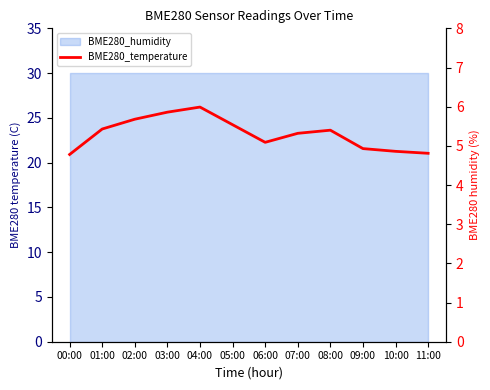

Does the chart have visible grid lines?

No